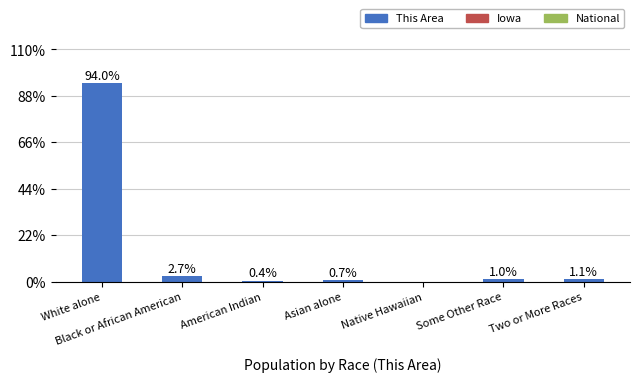

Are the bars grouped side by side (vs. stacked)?

No